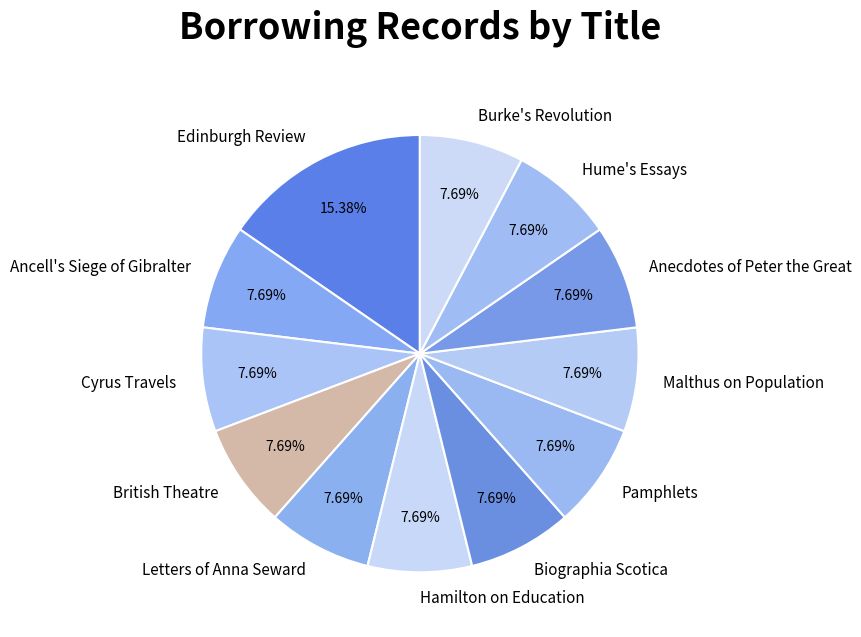

Is Ancell's Siege of Gibralter the majority of the pie?

No